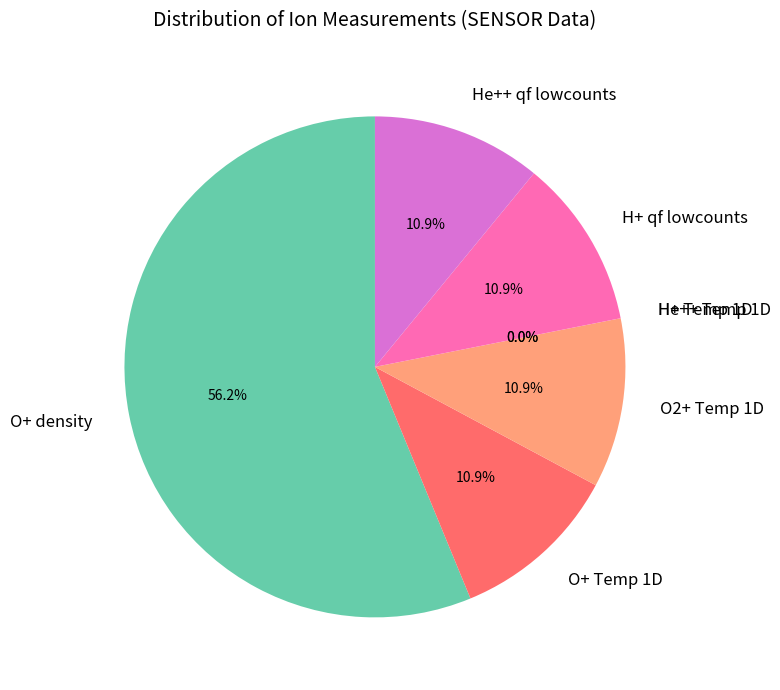

What portion of the pie excludes He++ Temp 1D?

100.0%